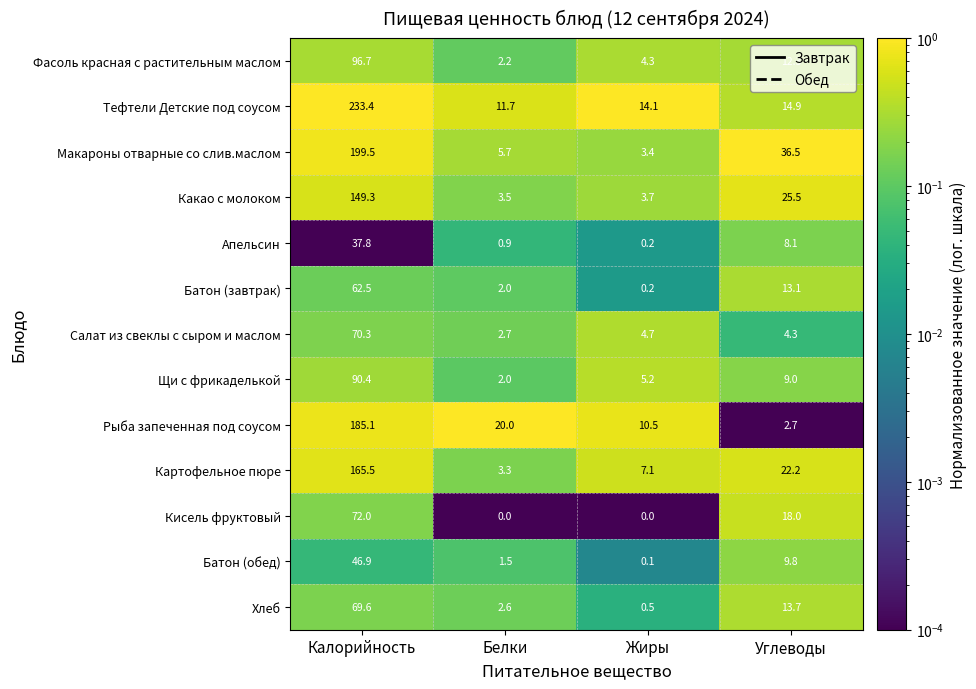

What is the difference between the maximum and minimum values in the Салат из свеклы с сыром и маслом series?

67.6